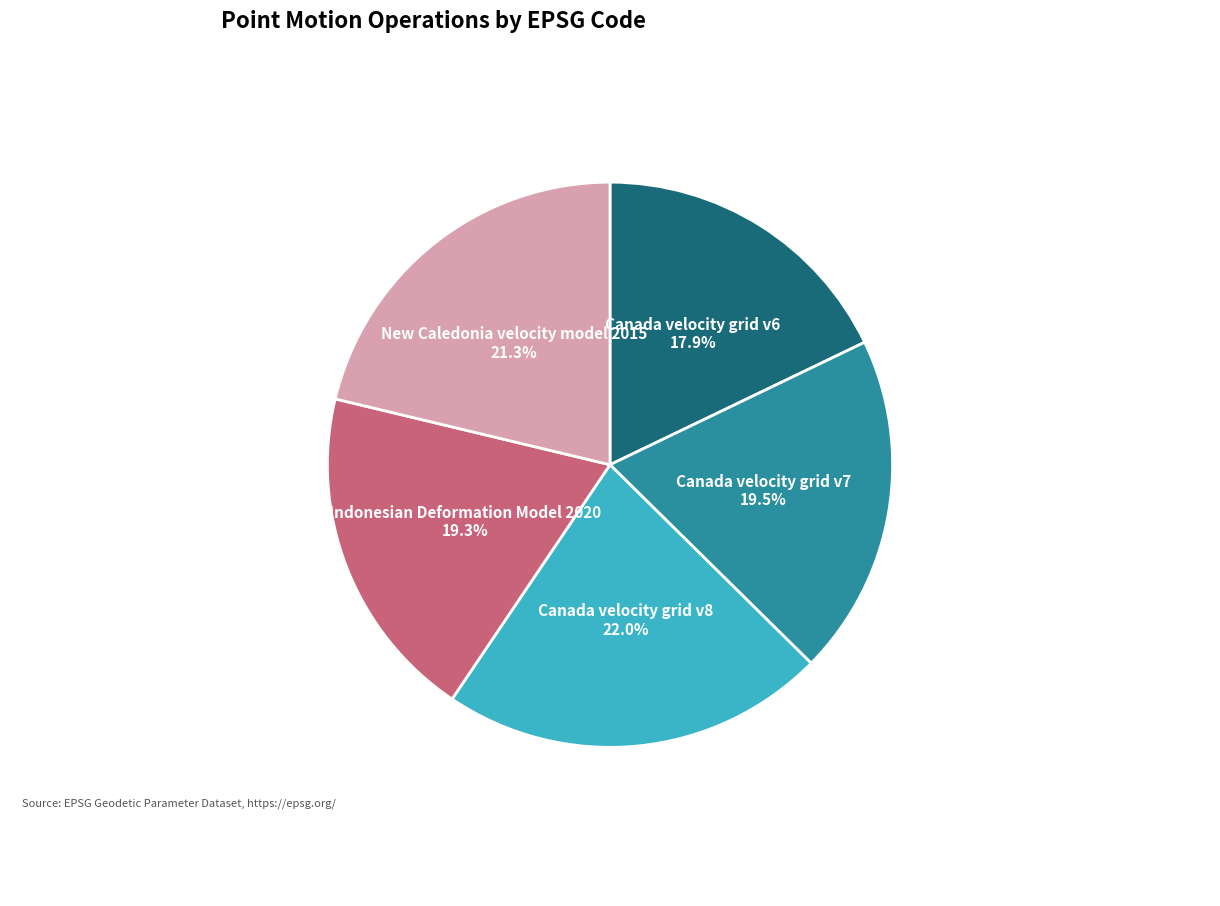

To the nearest percent, what portion does New Caledonia velocity model 2015 represent?

21%